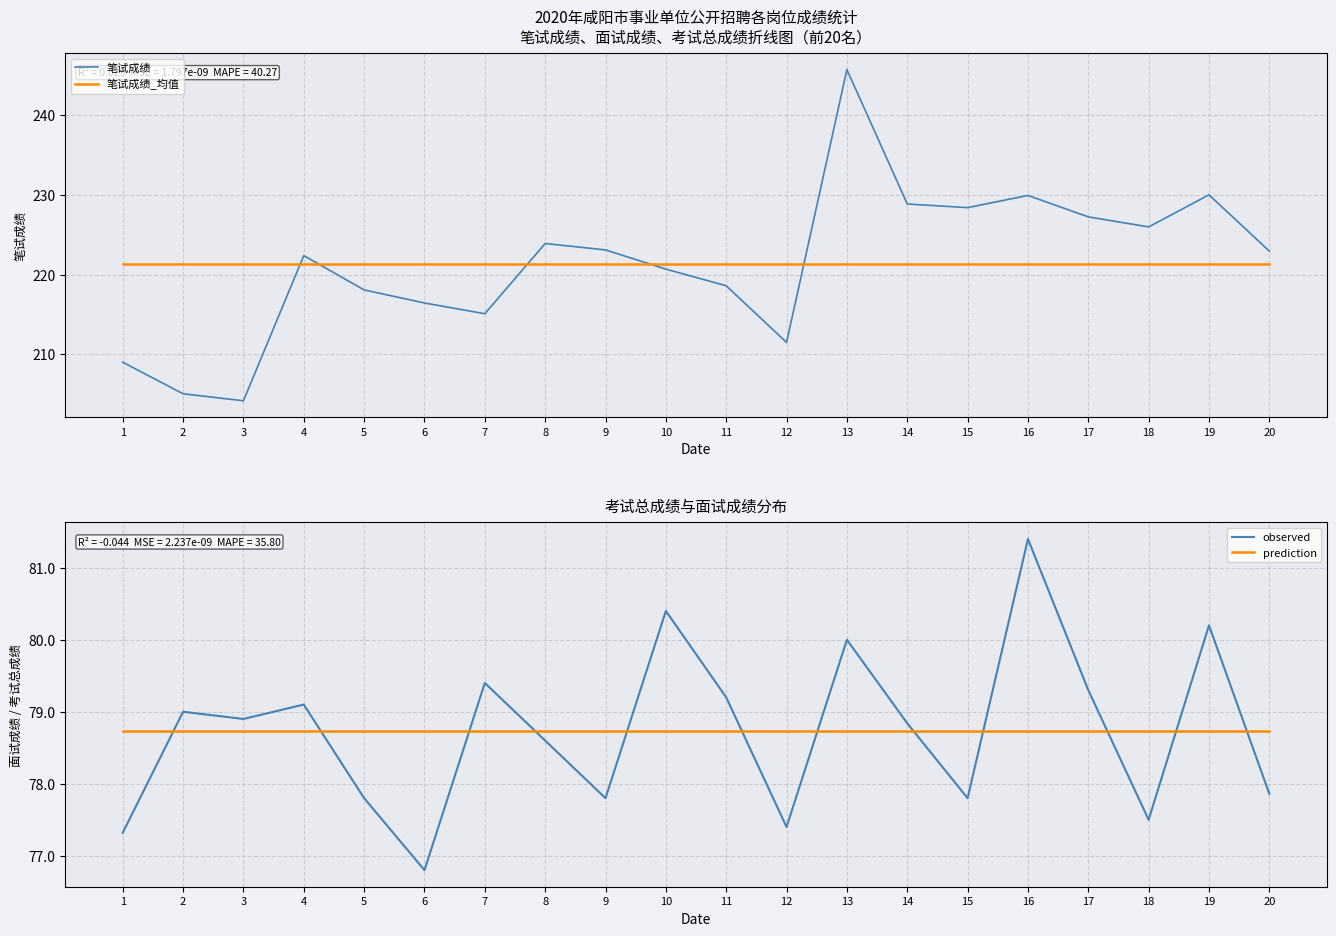

Which series changed the most between 2 and 17?

笔试成绩